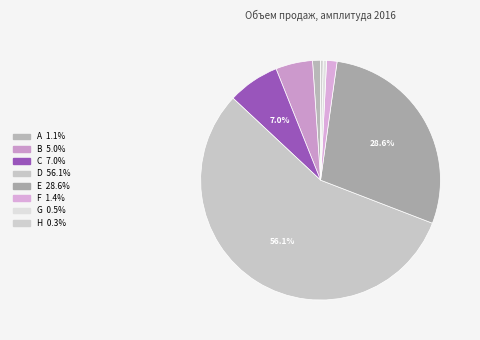

To the nearest percent, what is the difference between the largest and smallest slice percentages?

56%